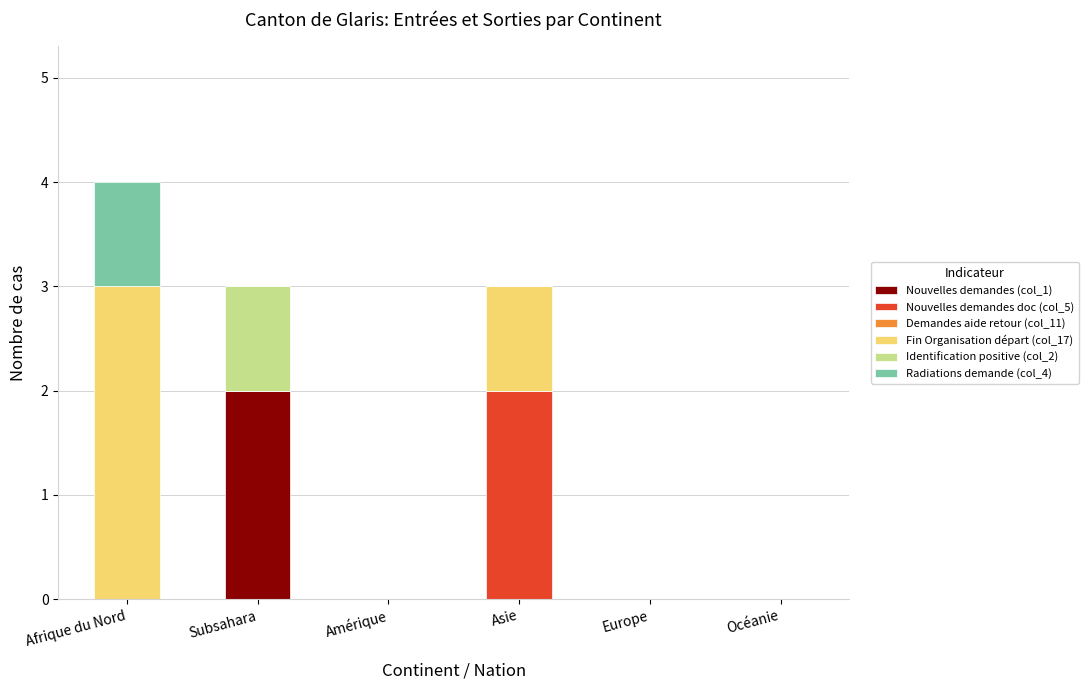

Which category has the highest value in the Nouvelles demandes (col_1) series?

Subsahara